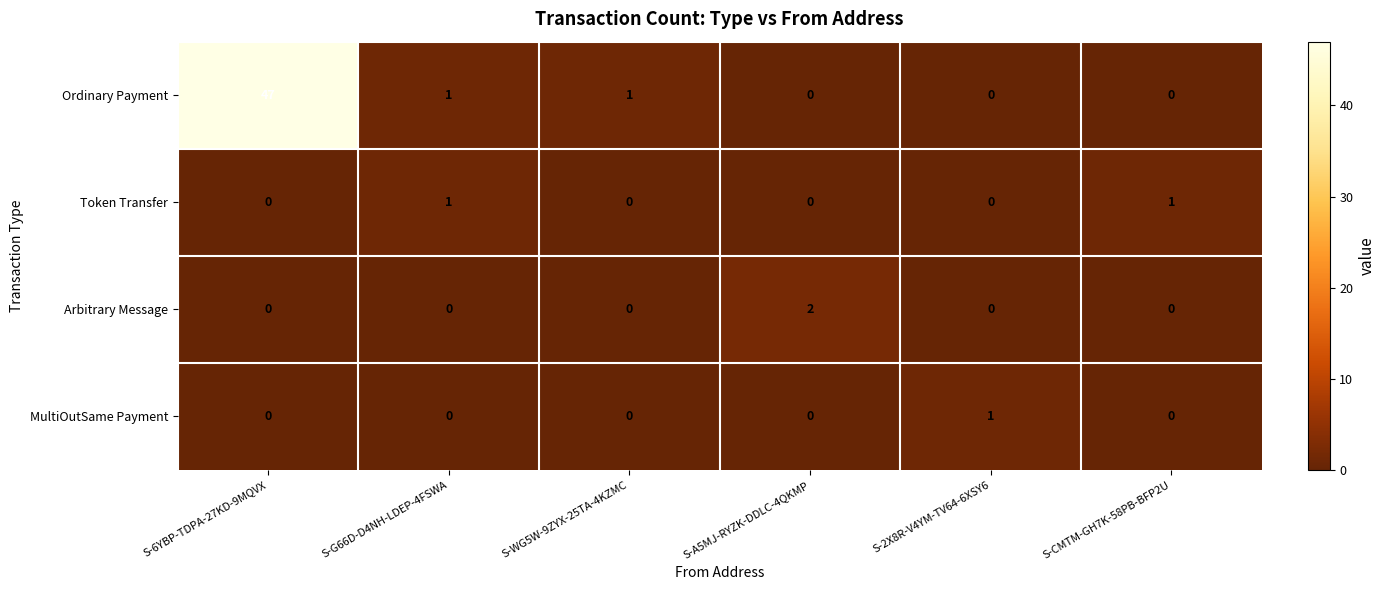

What is the sum of all Ordinary Payment values?

49